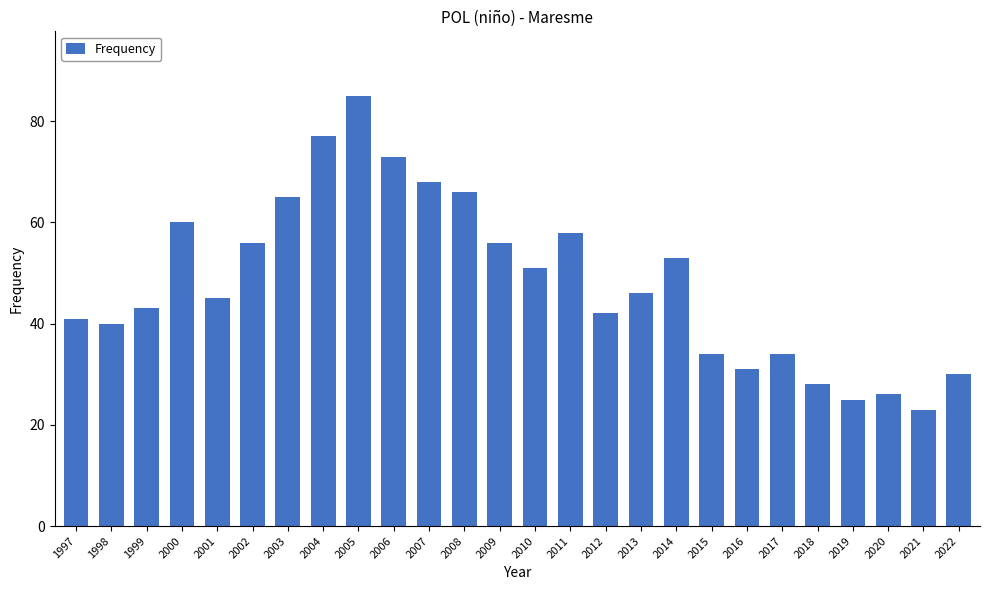

Approximately how many times larger is the value at 2005 compared to 2019?

3.4